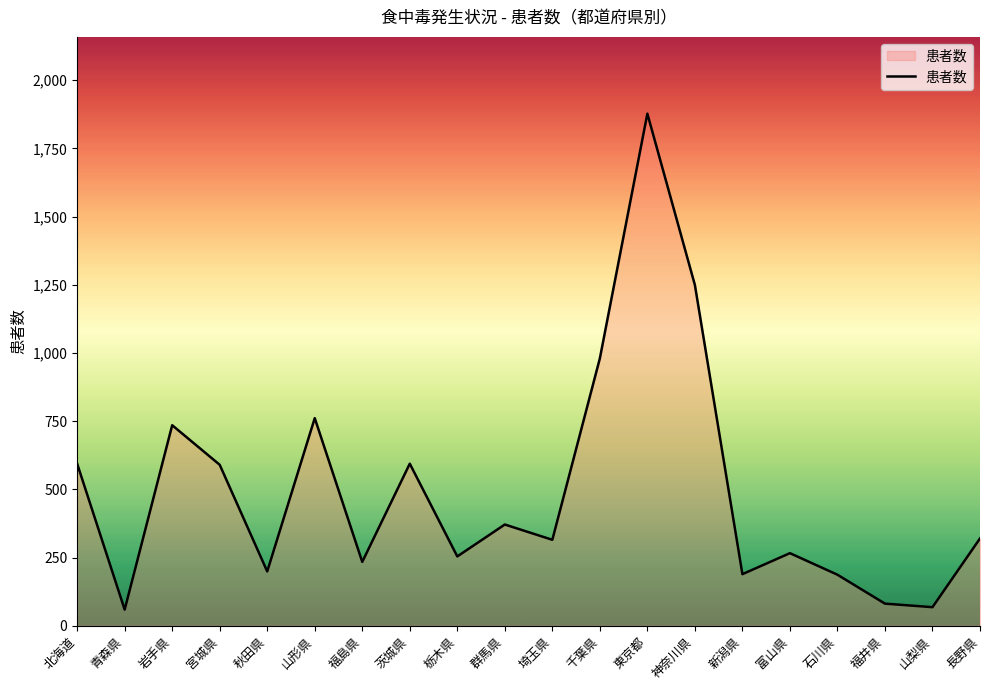

What position from the left is 埼玉県?

11